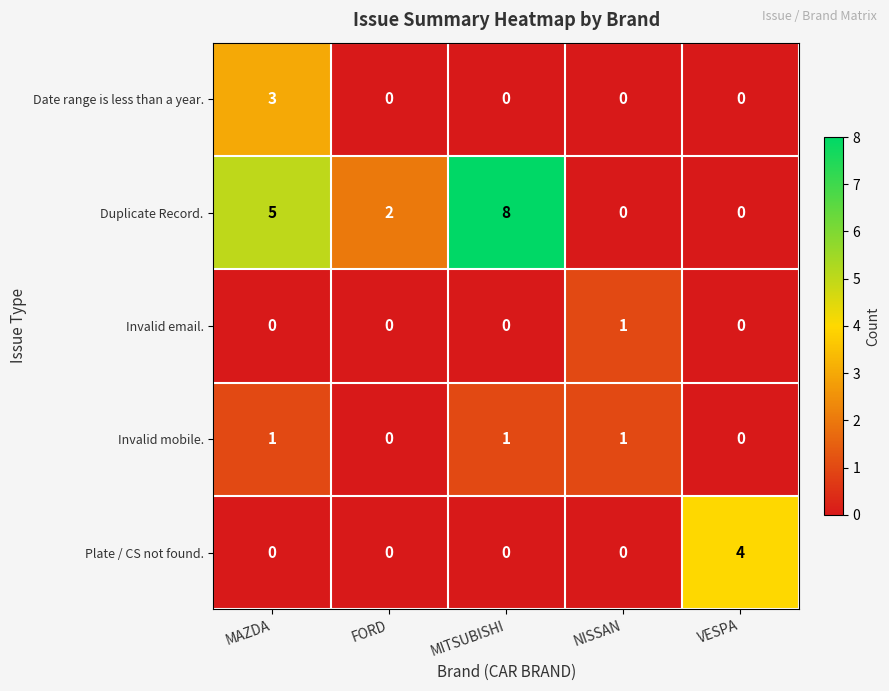

True or false: Date range is less than a year. has a value of 0 at VESPA.

True